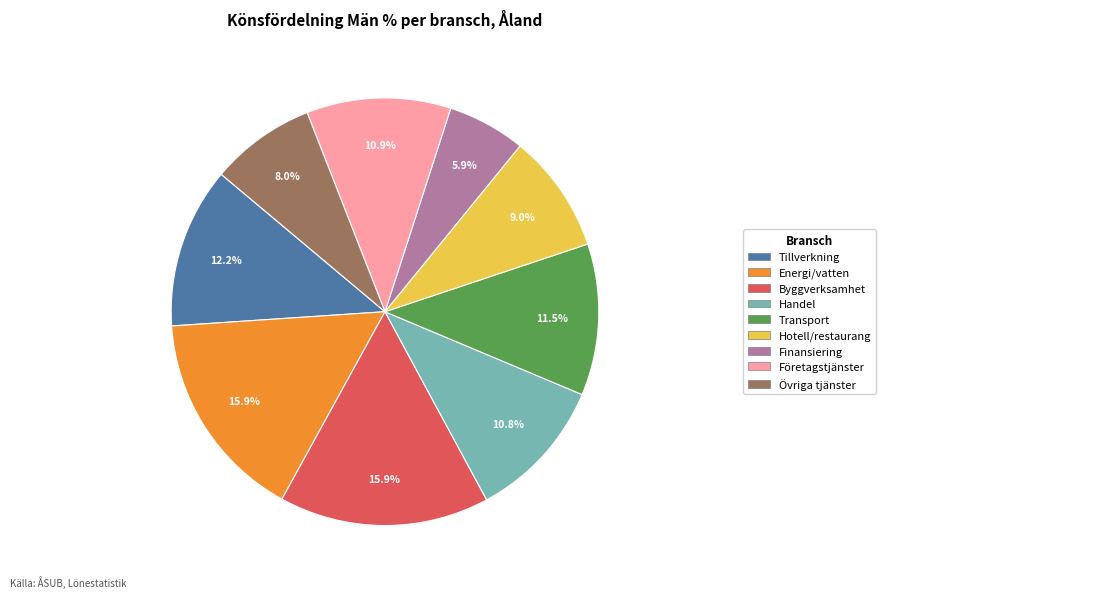

To the nearest percent, what is the average slice percentage?

11%